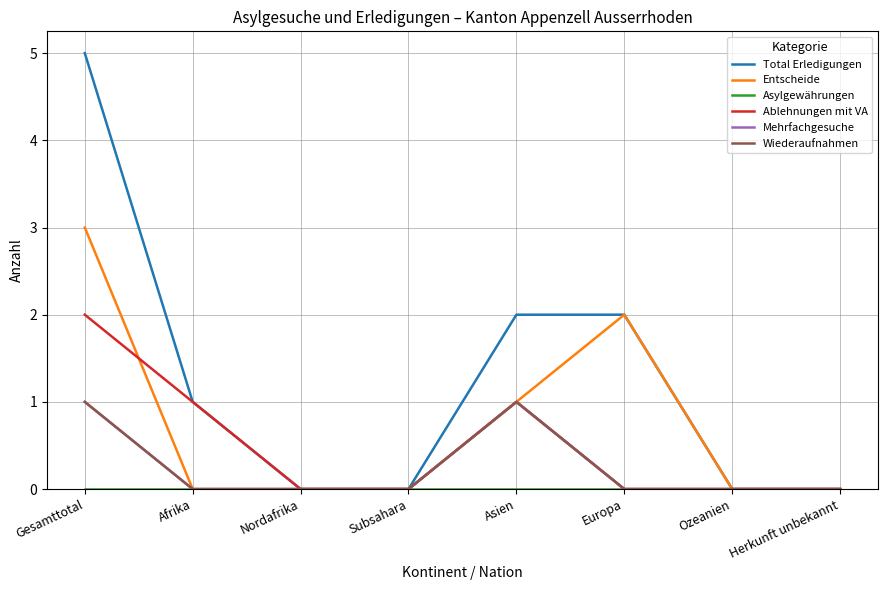

The value of Mehrfachgesuche at Asien is 2. True or false?

False